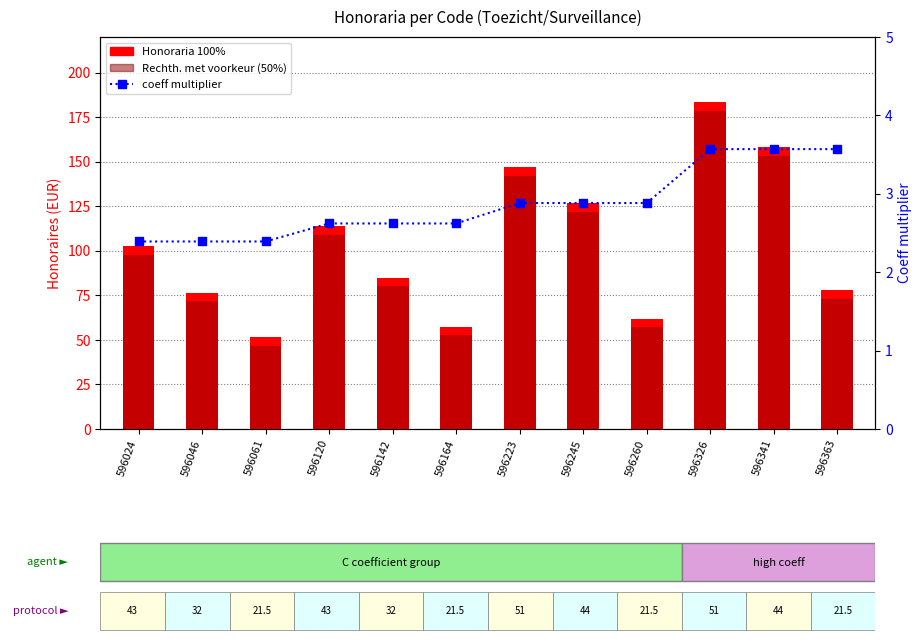

Which series has the largest total across all categories?

Honoraria 100%